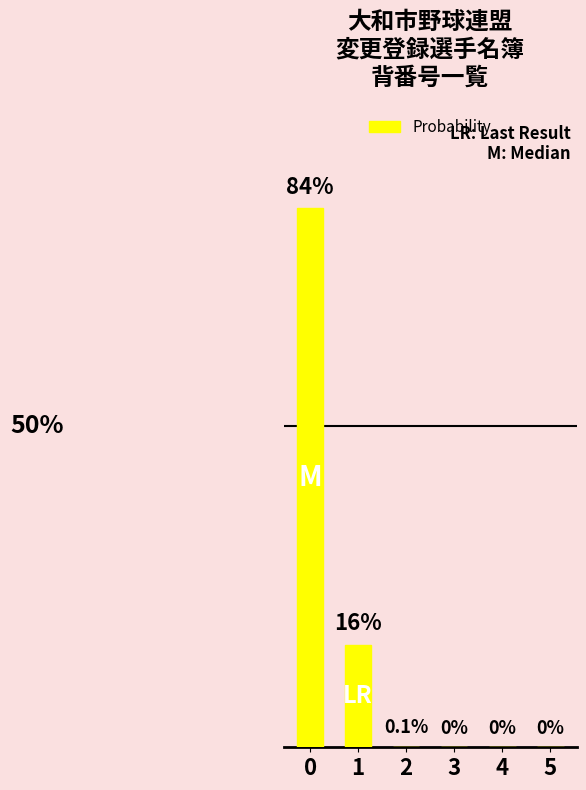

Are the bars grouped side by side (vs. stacked)?

No